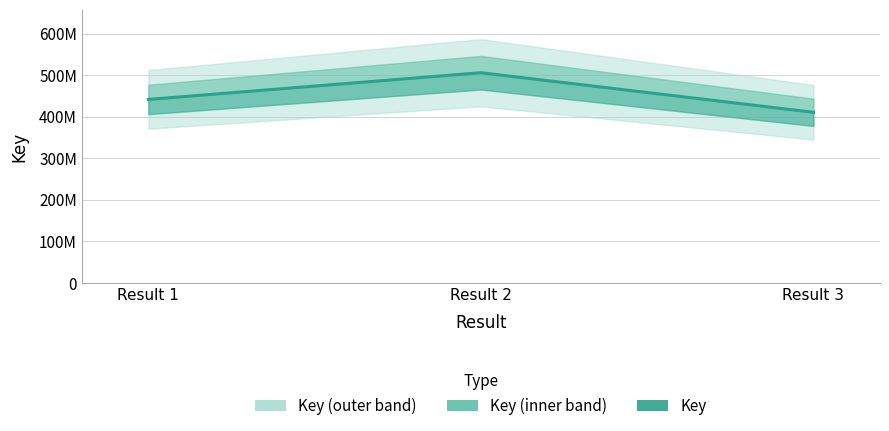

Where does the data first go above 441652512?

Result 2